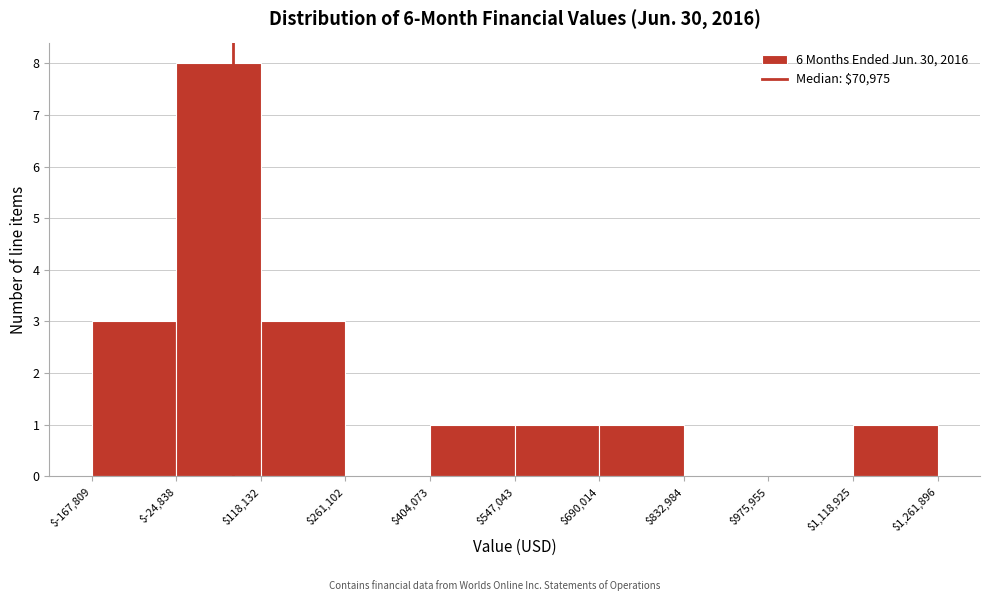

Reading left to right, list every bar in this chart as the range it spans on the x-axis followed by its height. The values are not printed on the chart, so give them approximately, as read against the axis.

$-167,809 to $-24,838: 3
$-24,838 to $118,132: 8
$118,132 to $261,102: 3
$261,102 to $404,073: 0
$404,073 to $547,043: 1
$547,043 to $690,014: 1
$690,014 to $832,984: 1
$832,984 to $975,955: 0
$975,955 to $1,118,925: 0
$1,118,925 to $1,261,896: 1